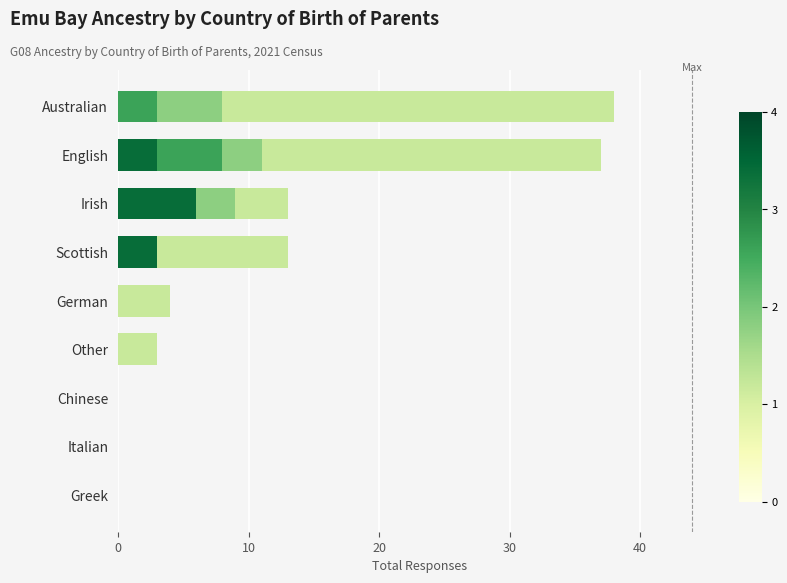

What is the total value across all series at English?

37